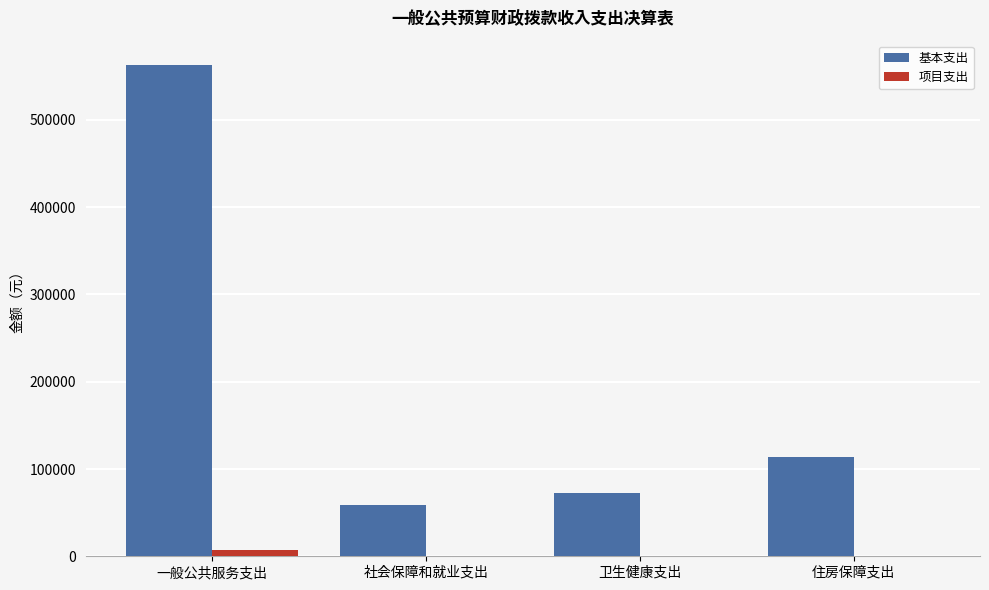

What is the sum of all 项目支出 values?

6691.0